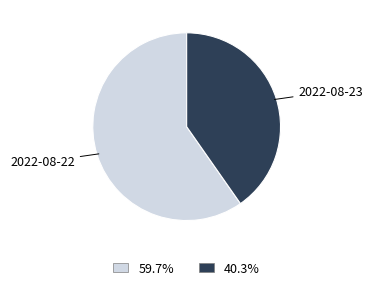

What is the majority slice?

2022-08-22